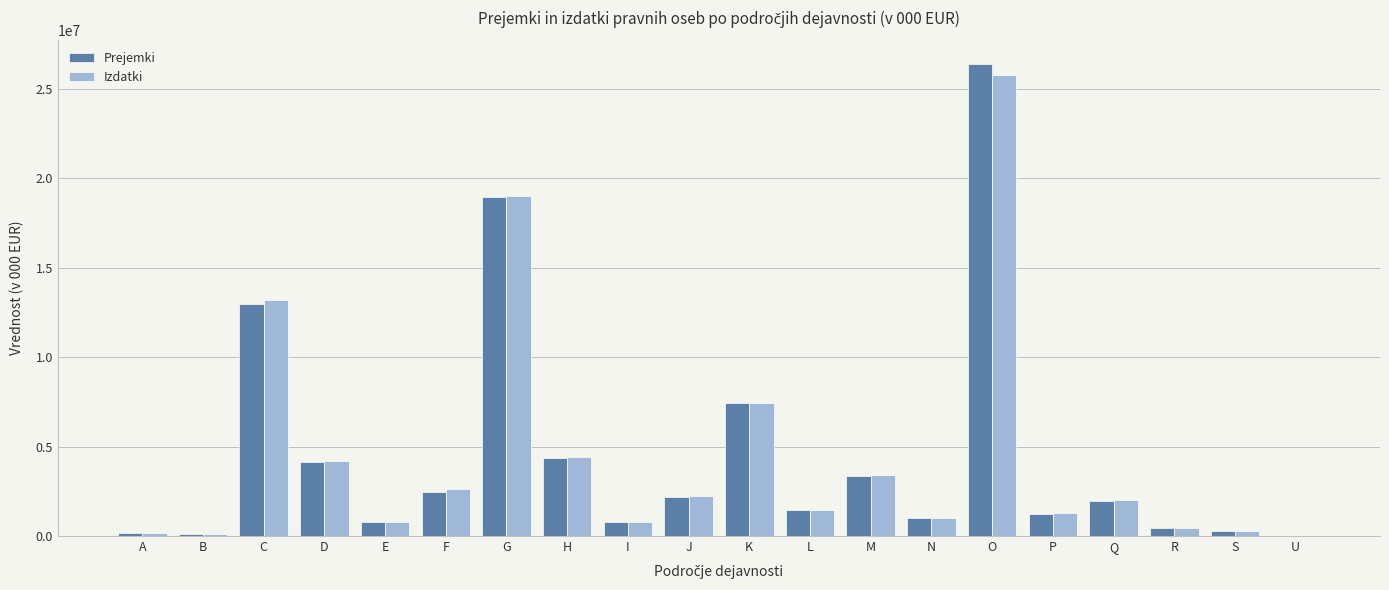

What is the greatest value displayed?

26390095.4